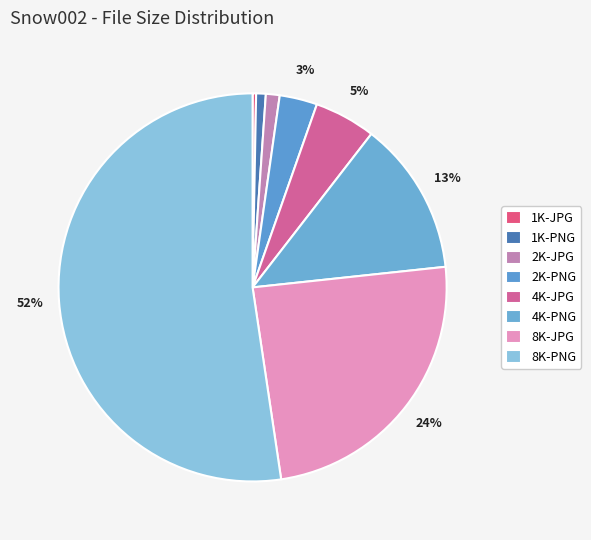

Count the number of slices in the pie.

8